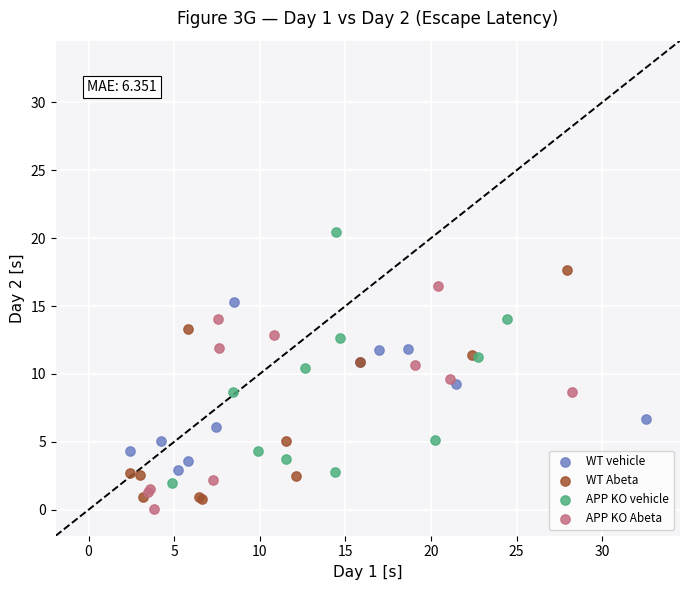

Which series reaches the minimum Y coordinate?

APP KO Abeta